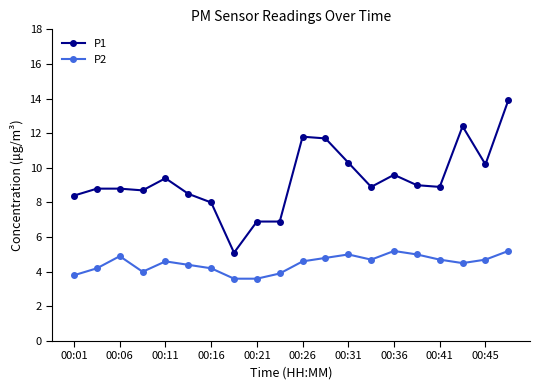

Which series has the widest spread of values?

P1